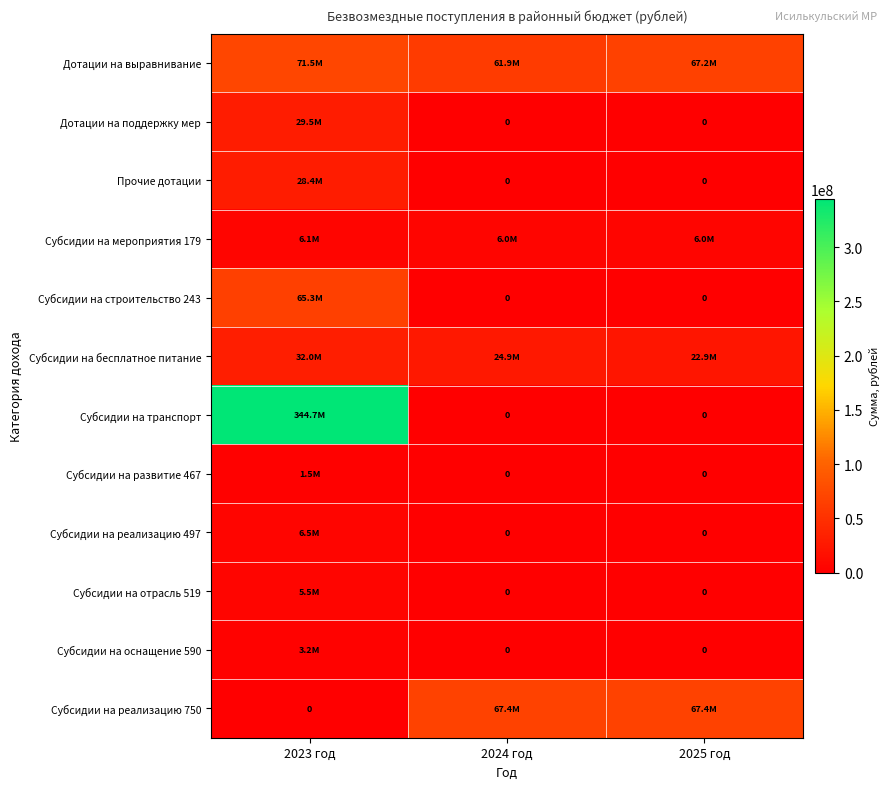

At how many categories does at least one series exceed 30490807?

3